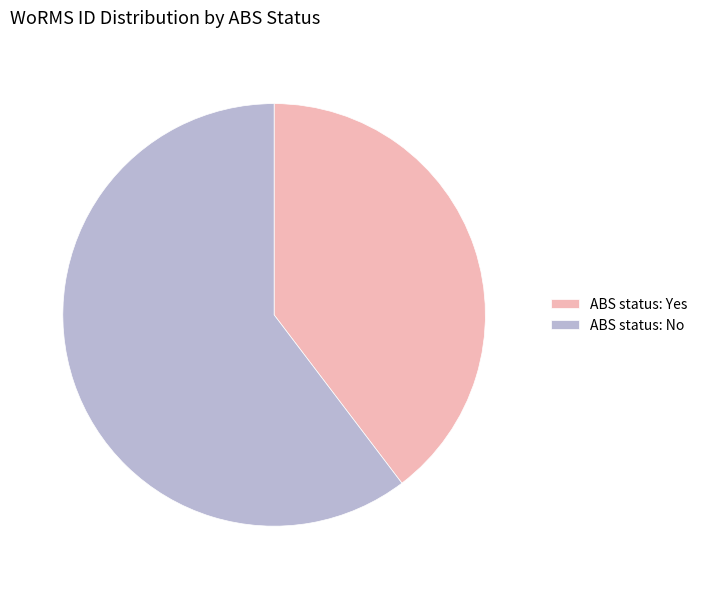

Do ABS status: Yes and ABS status: No together represent more than half of the pie?

Yes